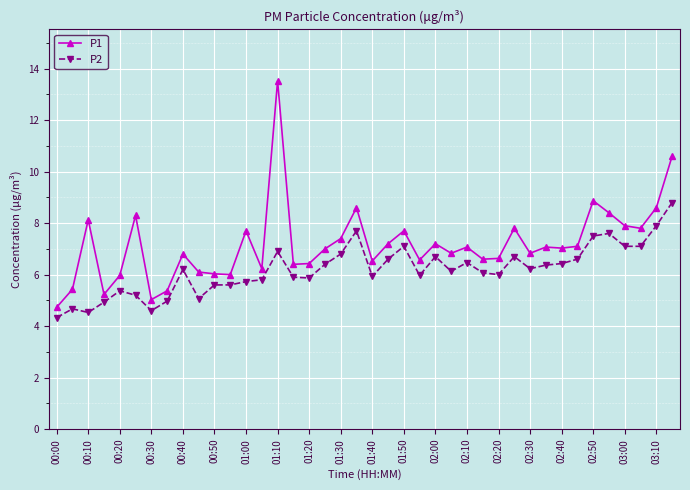

True or false: P2 and P1 intersect in this chart.

False